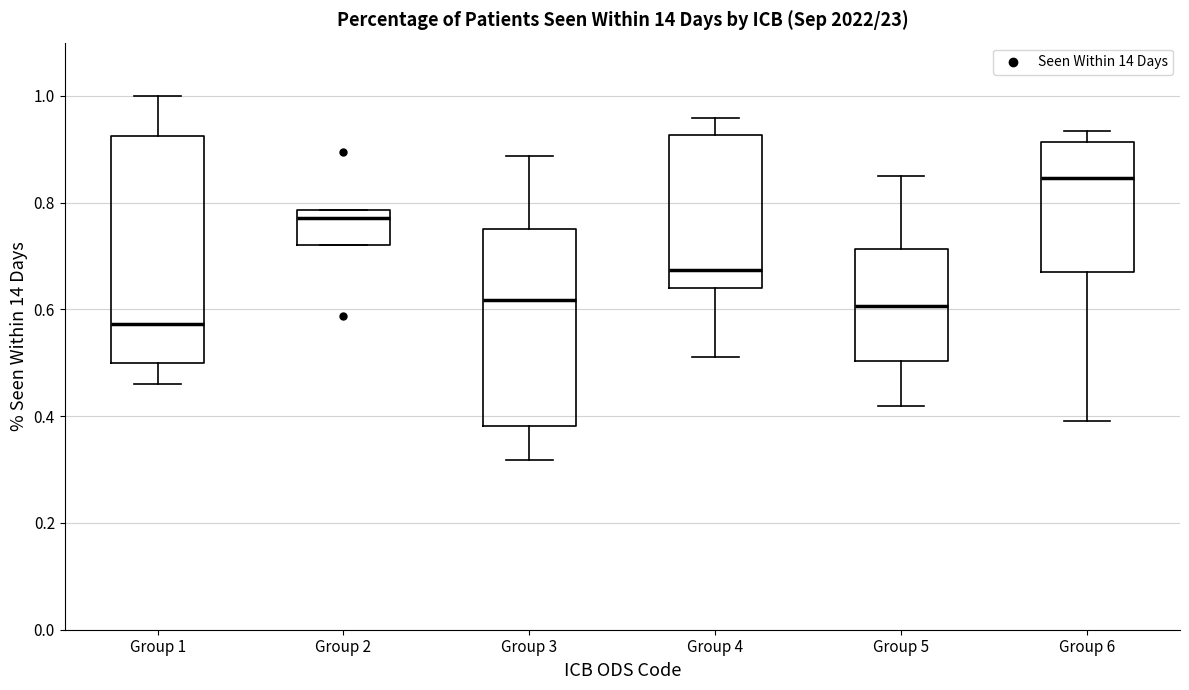

Where does the lower whisker of the box for Group 1 end on the y-axis? The values are not printed on the chart, so give them approximately, as read against the axis.

0.46